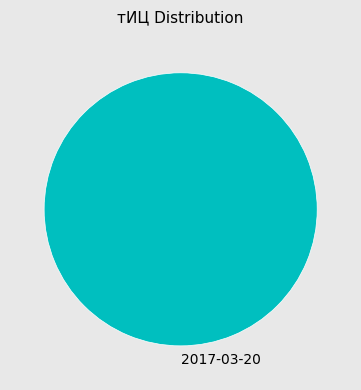

Rank the categories by value from highest to lowest.

2017-03-20